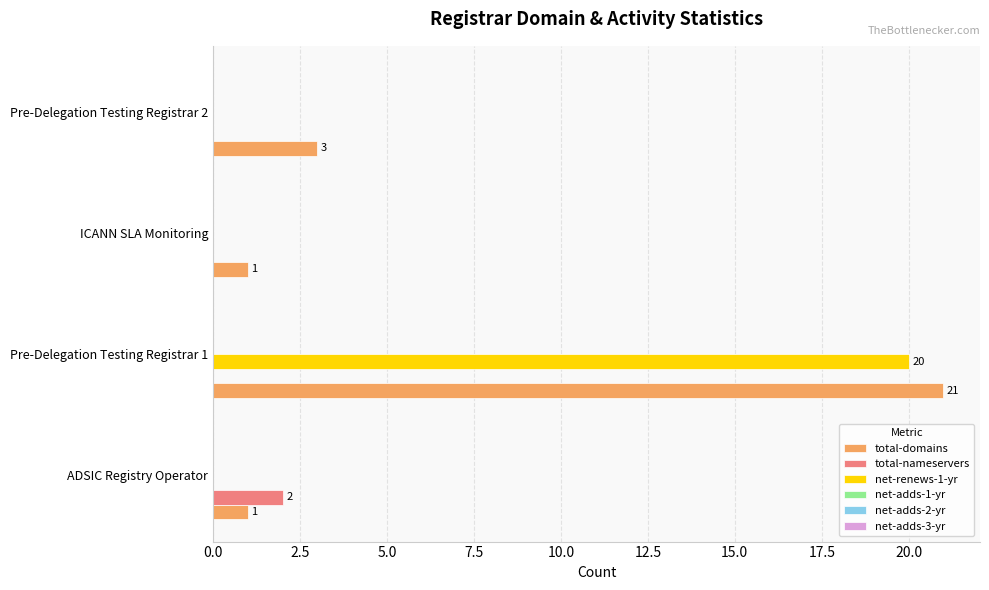

The value of total-domains at ADSIC Registry Operator is 1. True or false?

True